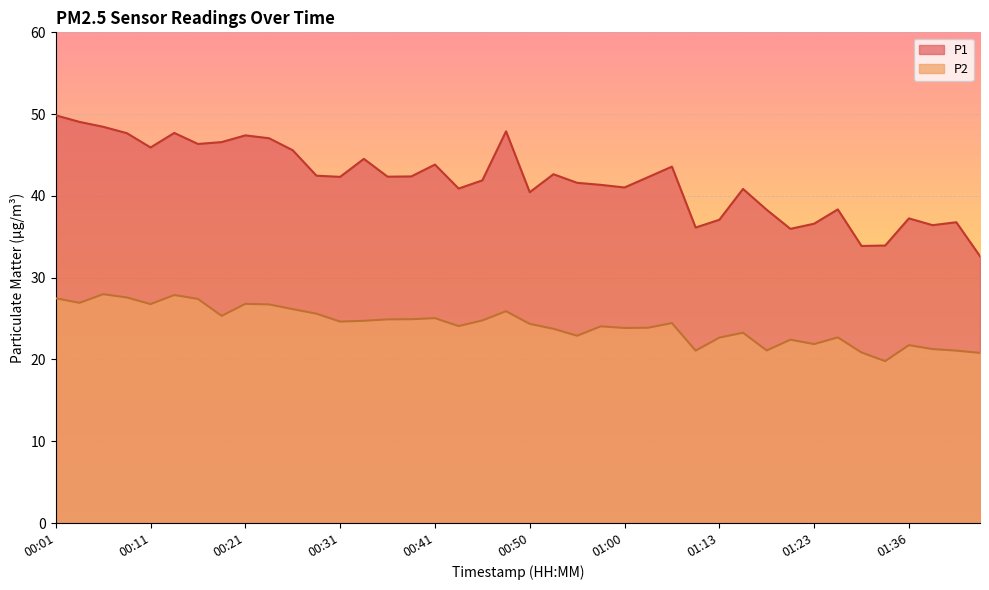

Does the chart display data point markers on the line(s)?

No